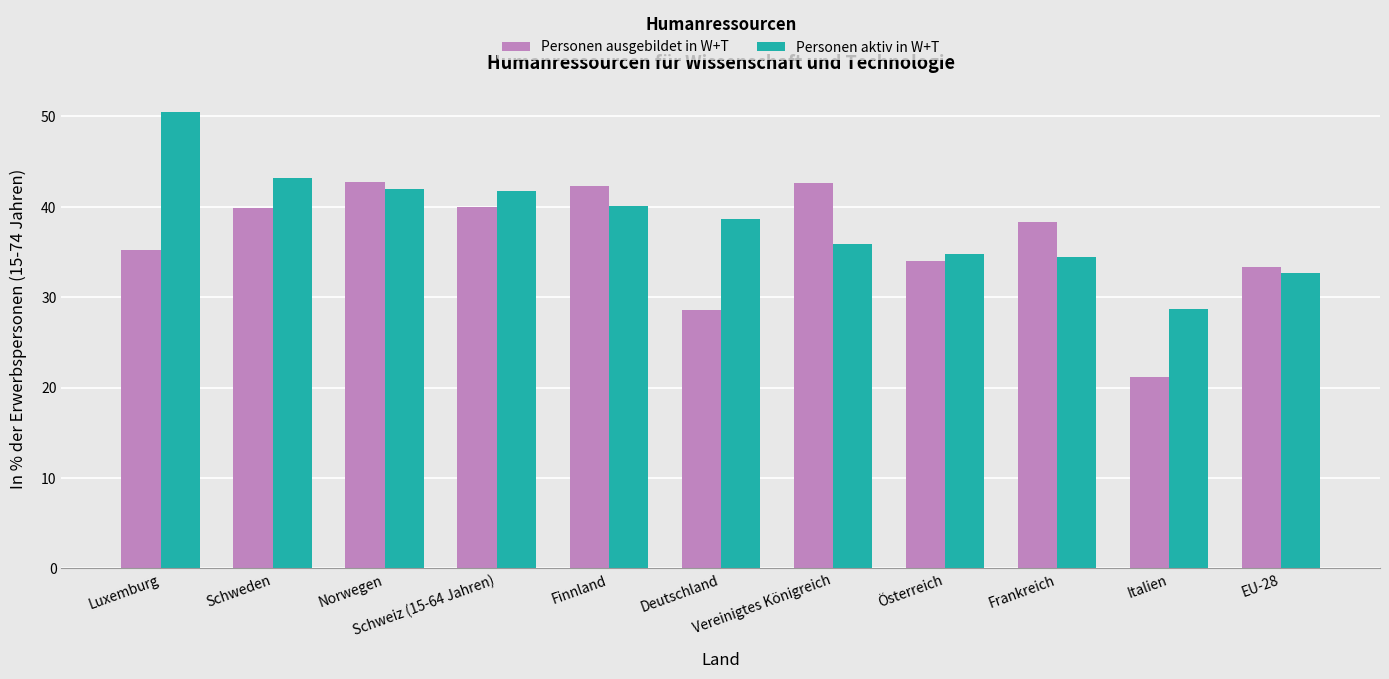

Is it true that Personen aktiv in W+T equals 72.9 at Norwegen?

False